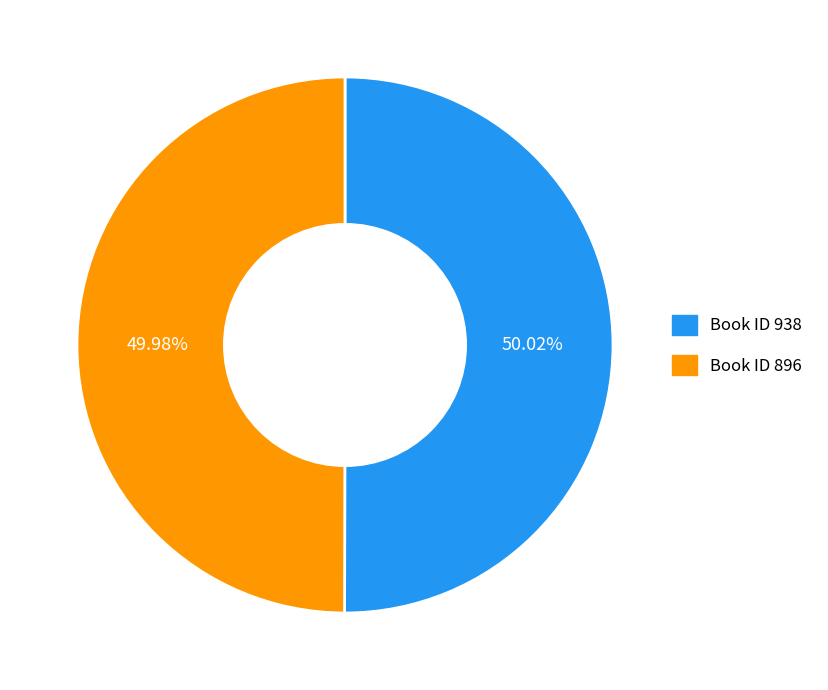

What is the ratio of the value at Book ID 938 to the value at Book ID 896?

1.0